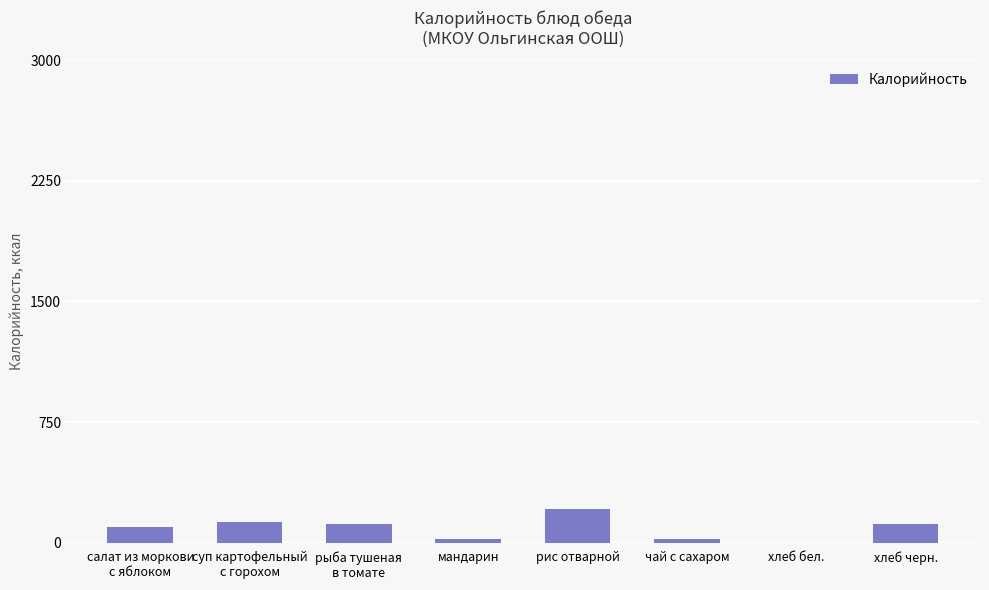

What is the maximum value shown in the chart?

209